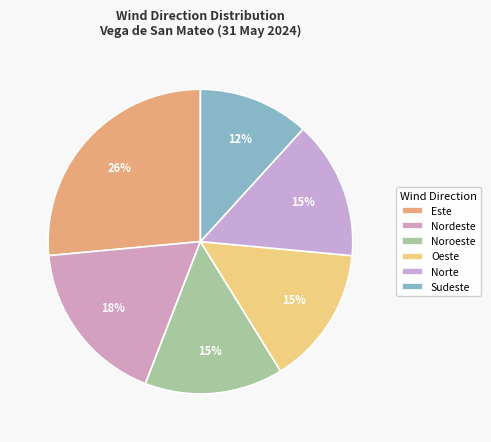

To the nearest percent, what is the difference between the Nordeste and Noroeste slice percentages?

3%